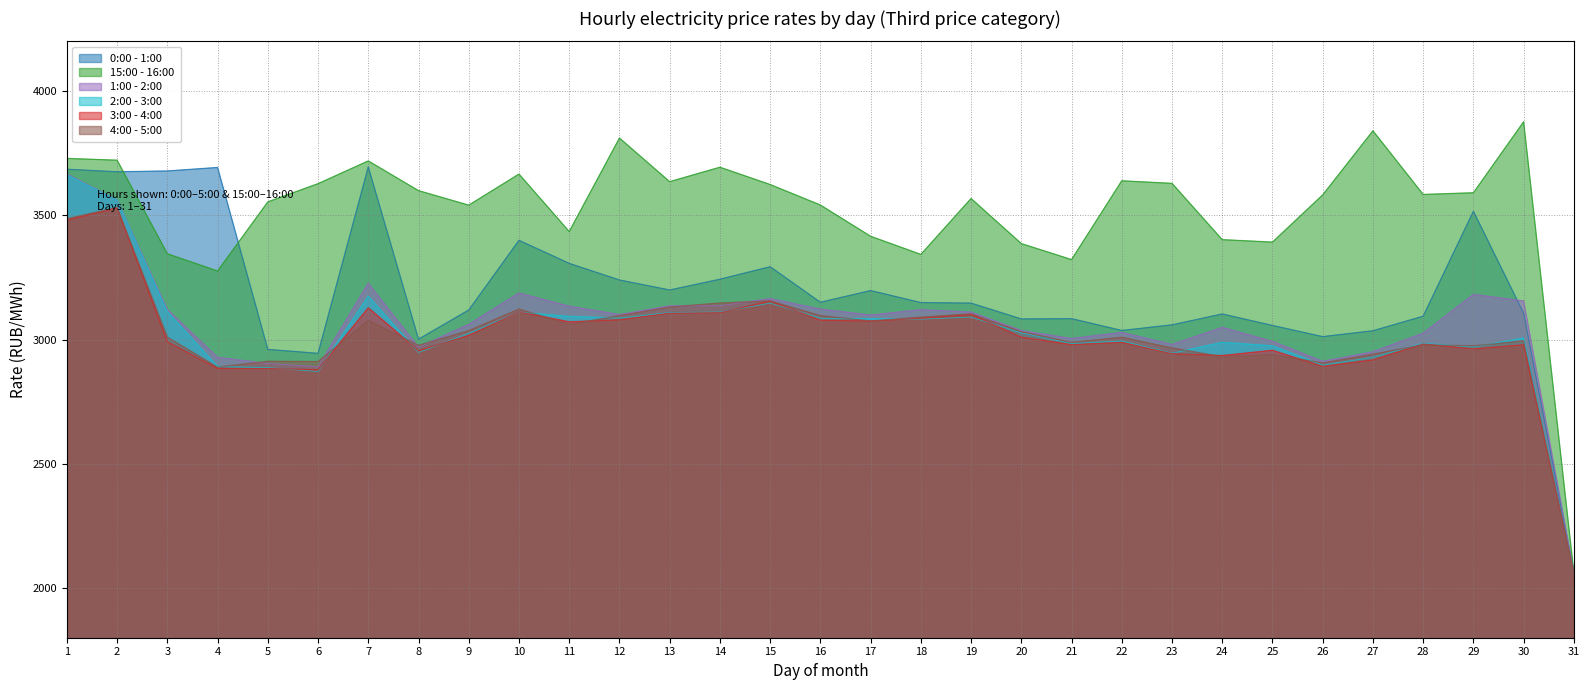

Reading left to right, transcribe all the data shown in this chart.

0:00 - 1:00: 3685.4	3675.2	3678.3	3692.4	2960.3	2944.4	3694.8	3001.5	3118.9	3399.2	3306.5	3239.6	3199.5	3242.7	3293.0	3149.9	3197.1	3148.7	3146.5	3082.9	3084.0	3036.5	3059.0	3103.0	3056.7	3011.7	3035.3	3094.0	3516.2	3105.9	2062.8
15:00 - 16:00: 3728.8	3721.7	3345.1	3275.8	3553.9	3627.2	3718.8	3599.2	3540.8	3665.9	3434.6	3810.8	3635.3	3693.4	3623.8	3541.3	3415.6	3342.6	3567.5	3386.1	3321.7	3638.8	3628.5	3401.9	3392.1	3582.1	3839.9	3583.9	3590.6	3876.3	2062.8
1:00 - 2:00: 3666.2	3561.4	3120.1	2928.1	2903.4	2889.8	3226.0	2969.1	3060.9	3186.9	3134.0	3100.3	3135.3	3136.0	3164.6	3122.2	3098.5	3119.8	3110.3	3036.1	3003.9	3028.4	2980.1	3048.9	2992.2	2912.3	2950.4	3025.3	3181.4	3154.9	2062.8
2:00 - 3:00: 3662.8	3561.2	3112.0	2891.5	2887.0	2871.2	3174.6	2947.8	3024.4	3110.1	3093.3	3086.3	3108.5	3110.5	3146.5	3085.4	3083.3	3082.1	3090.2	3026.9	2984.0	2994.1	2944.6	2988.8	2974.6	2896.8	2928.7	2984.3	2969.8	3006.1	2062.8
3:00 - 4:00: 3480.3	3529.2	2991.3	2883.2	2883.9	2878.3	3127.9	2955.2	3016.4	3111.2	3071.2	3079.3	3106.2	3108.1	3154.7	3077.7	3074.2	3085.8	3101.4	3009.4	2979.3	2988.4	2943.2	2935.5	2956.6	2891.8	2917.8	2982.4	2962.4	2978.6	2062.8
4:00 - 5:00: 3486.1	3531.1	3009.6	2888.7	2912.4	2911.3	3076.8	2976.9	3035.6	3122.4	3061.1	3096.3	3131.0	3146.6	3155.7	3096.1	3074.9	3090.1	3103.0	3031.8	2988.5	3009.0	2966.1	2930.5	2939.5	2905.7	2940.9	2979.1	2974.6	2994.6	2062.8